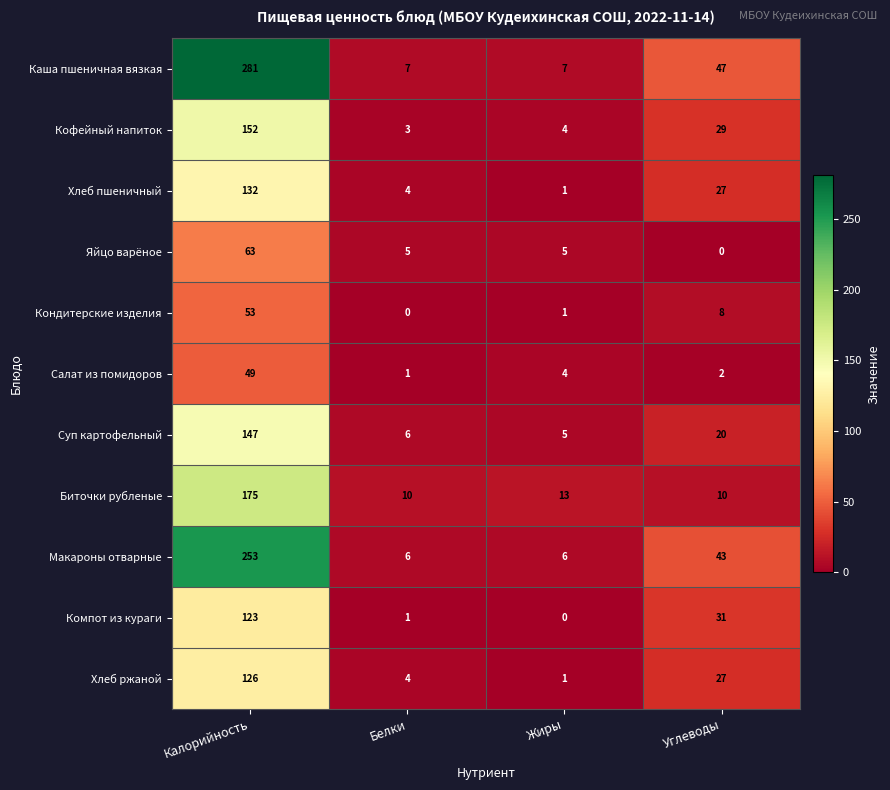

What is the sum of all Макароны отварные values?

308